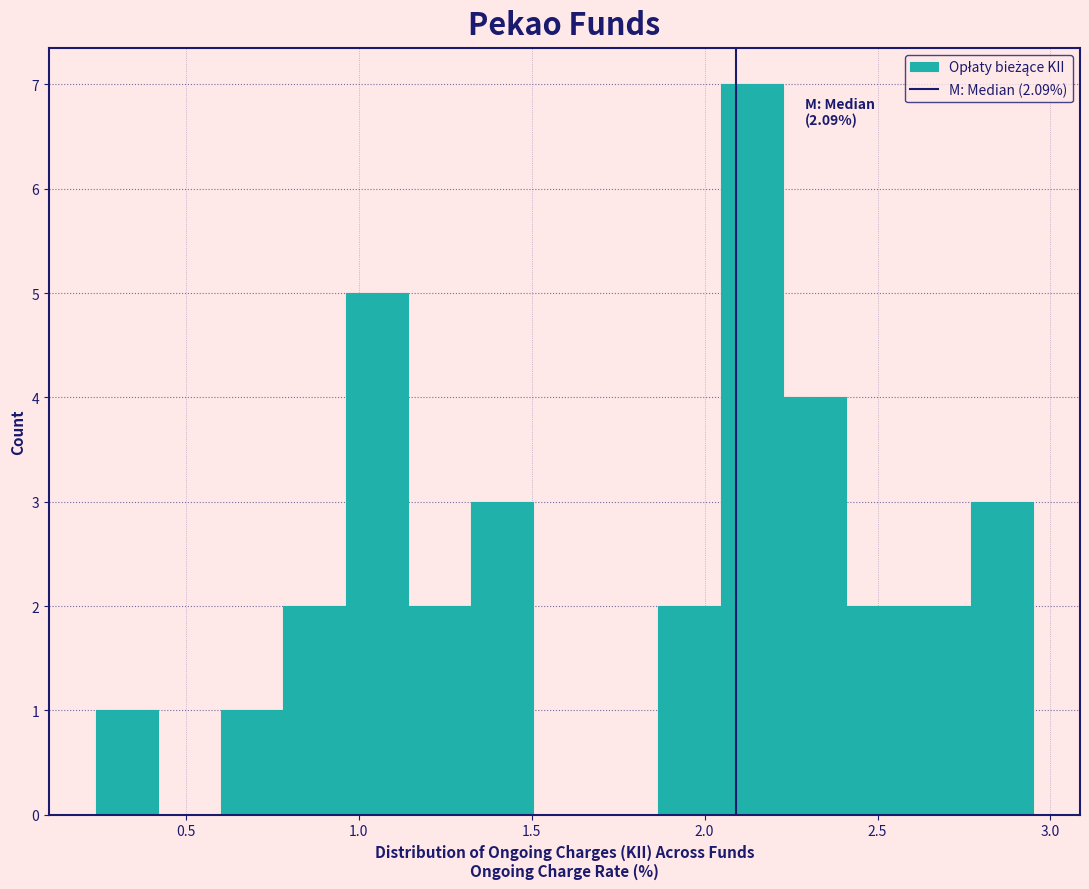

Around what value on the x-axis is the tallest bar? Give the approximate position of its centre, as read against the axis.

2.15